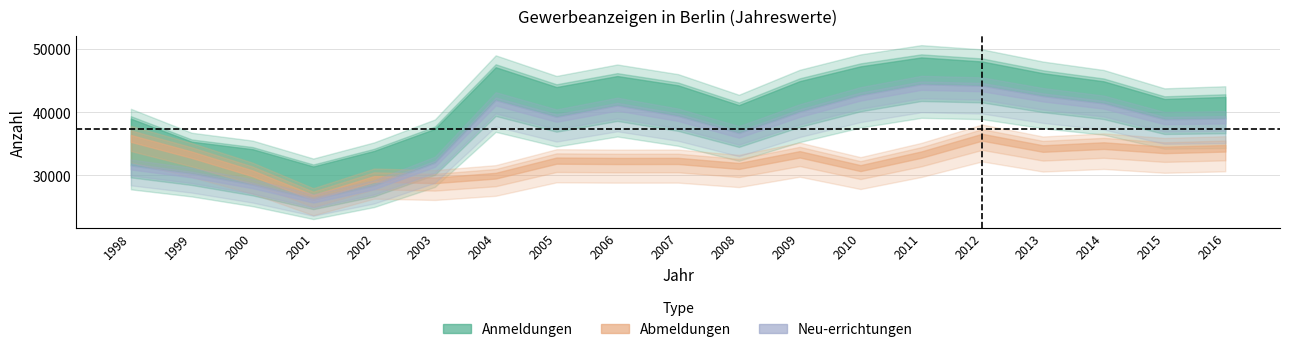

Reading right to left, list all the values displayed in this chart.

Anmeldungen: 42443	42124	44924	46212	48072	48716	47300	44951	41143	44290	45762	44015	47158	37374	33875	31414	34155	35346	38998
Abmeldungen: 34819	34557	35251	34776	36600	33797	31626	33848	31974	32782	32773	32833	30404	29654	29887	26893	30789	33780	36405
Neu-errichtungen: 39022	38896	41418	42585	44228	44460	42722	40089	36714	39423	41098	39289	41941	32008	28373	26208	28537	30288	31570